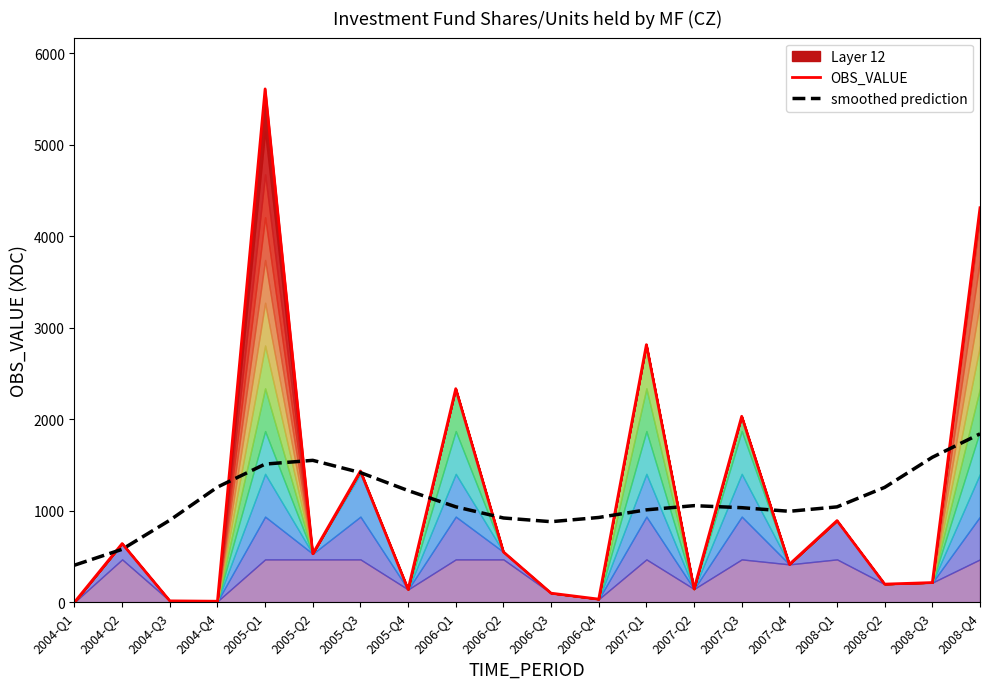

What is the difference between the second highest and minimum values in the smoothed prediction series?

1179.2